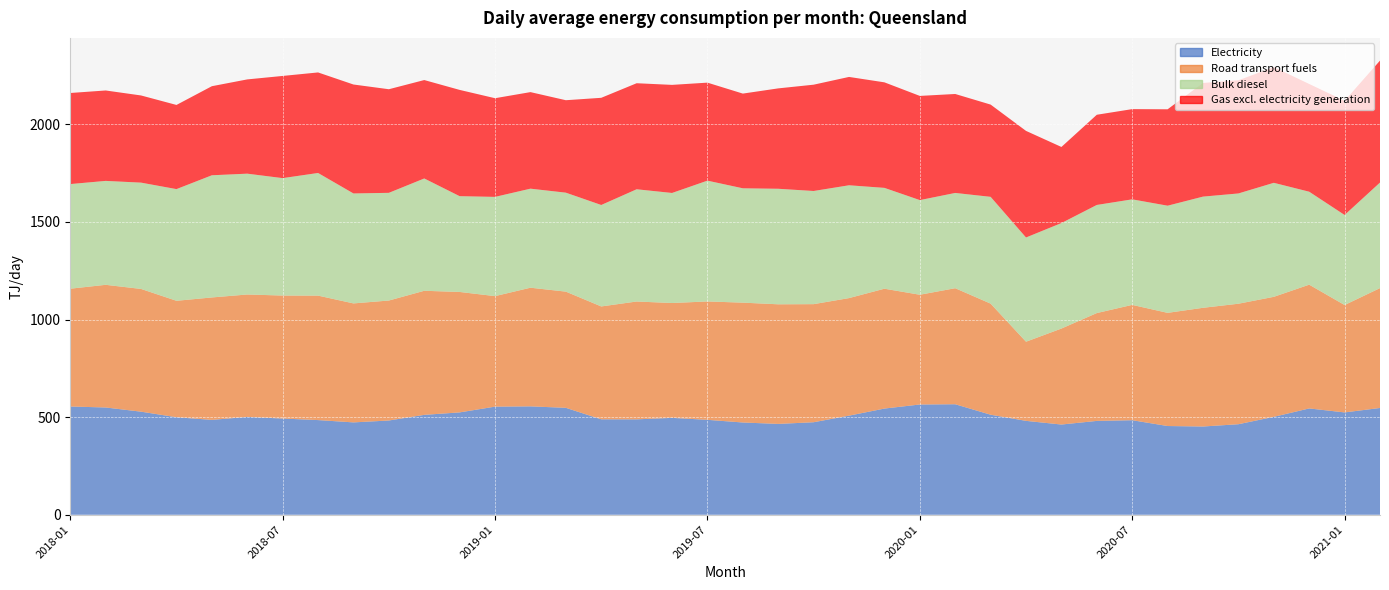

Reading right to left, transcribe all the data shown in this chart.

Electricity: 547.0	524.2	544.6	501.6	463.8	452.1	454.5	484.3	480.8	462.1	481.0	512.5	566.1	564.9	544.0	507.7	473.9	465.4	472.6	486.3	496.4	488.7	488.9	547.8	555.3	553.9	524.4	511.8	482.8	473.1	485.0	492.9	501.3	485.9	499.6	528.0	549.5	554.5
Road transport fuels: 614.1	550.3	634.1	614.8	617.4	608.2	579.8	590.9	552.5	491.8	405.5	569.1	594.5	562.3	614.1	602.3	605.0	612.8	614.0	606.5	588.4	603.8	578.2	595.3	607.9	566.2	617.0	635.7	614.7	609.6	637.7	630.2	627.2	627.3	596.6	628.8	628.5	603.5
Bulk diesel: 540.8	461.3	476.3	584.1	564.9	569.6	549.0	540.6	553.9	540.5	534.0	547.1	488.1	484.9	516.6	578.0	579.8	591.9	585.9	618.9	563.8	575.0	519.8	507.0	507.4	508.4	490.7	575.4	551.7	563.3	628.3	601.5	619.0	625.9	572.2	544.6	532.4	536.0
Gas excl. electricity generation: 624.8	585.0	552.0	592.8	579.9	582.3	493.9	462.2	462.0	389.8	546.1	472.6	506.9	533.8	540.6	555.1	544.6	514.3	485.2	502.1	553.7	543.2	549.1	473.6	494.6	505.5	544.4	504.2	530.8	558.2	515.1	523.5	482.9	456.3	431.1	446.6	463.2	466.6